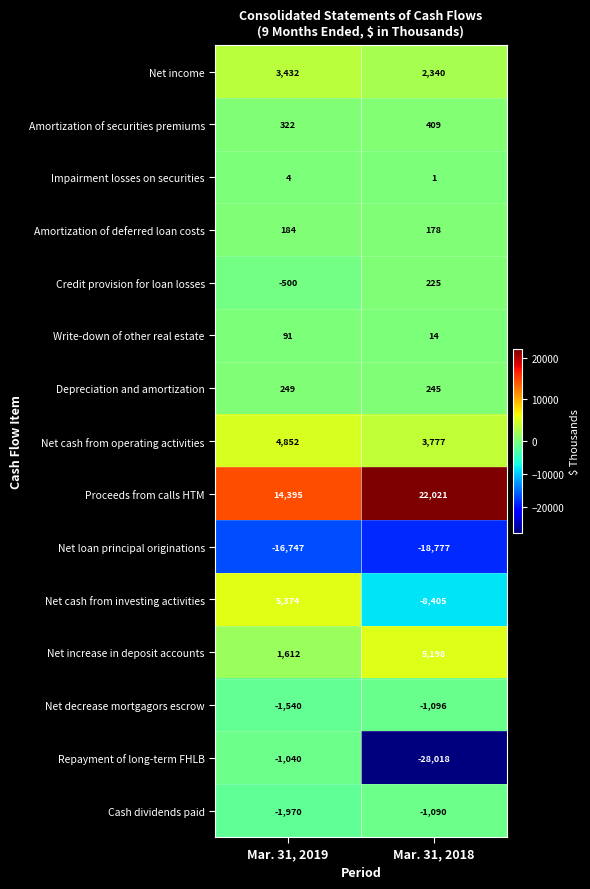

What is the highest value of the Amortization of deferred loan costs series?

184